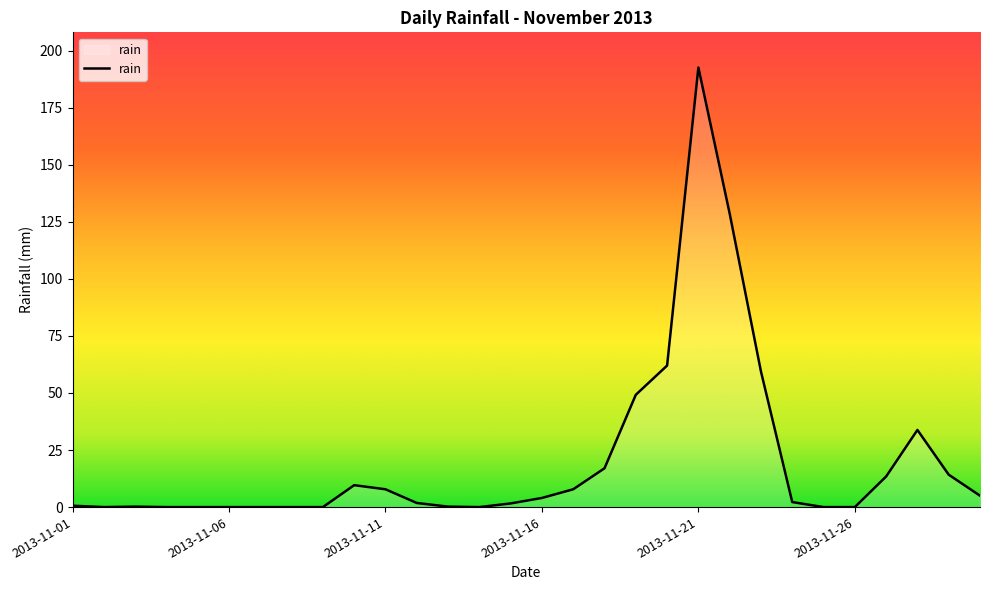

What is the difference between the maximum and minimum values?

192.6